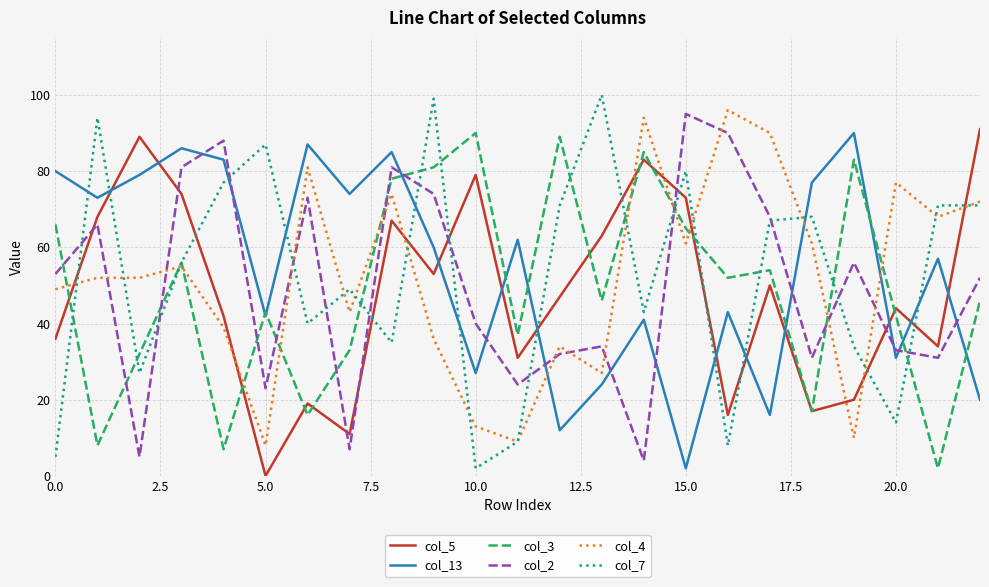

How many categories are shown in the chart?

23